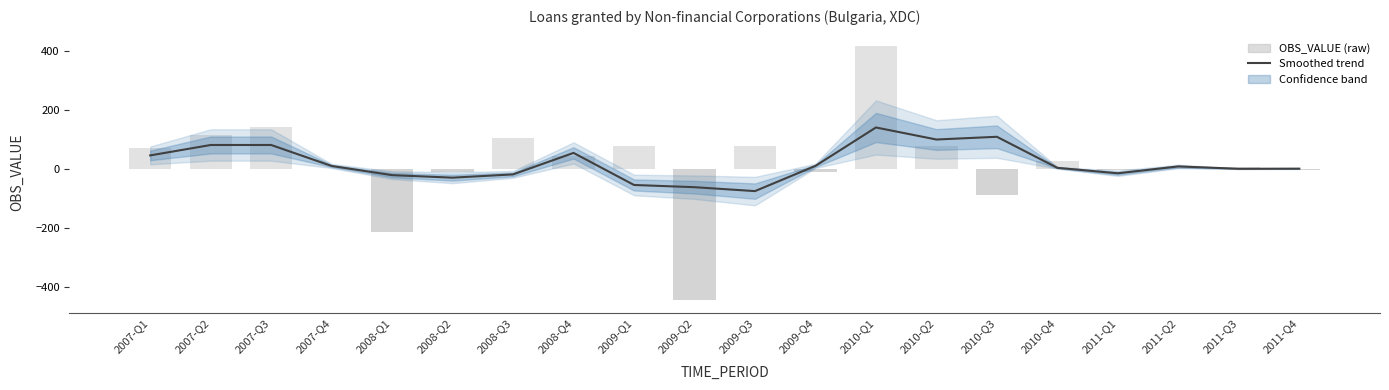

How many categories are shown in the chart?

20